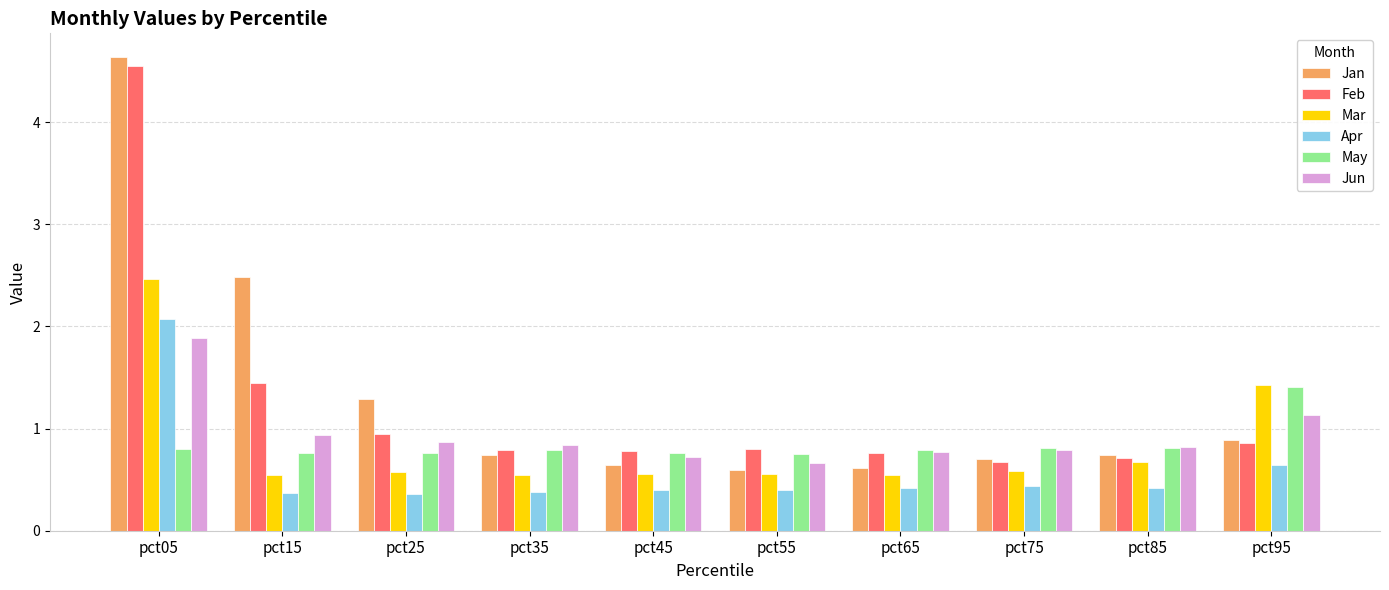

How many bars are there in total?

60